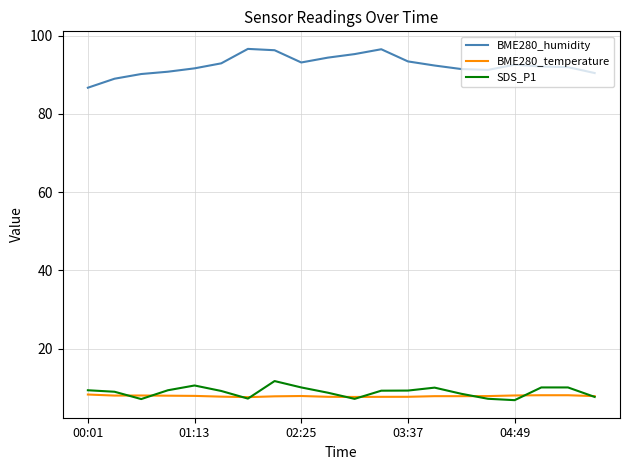

Which series has the largest total across all categories?

BME280_humidity